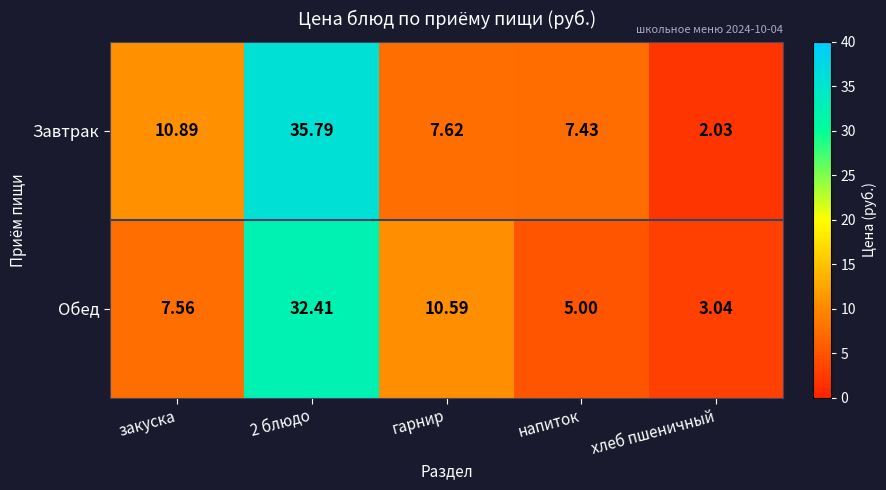

Which category has the lowest value in the Завтрак series?

хлеб пшеничный